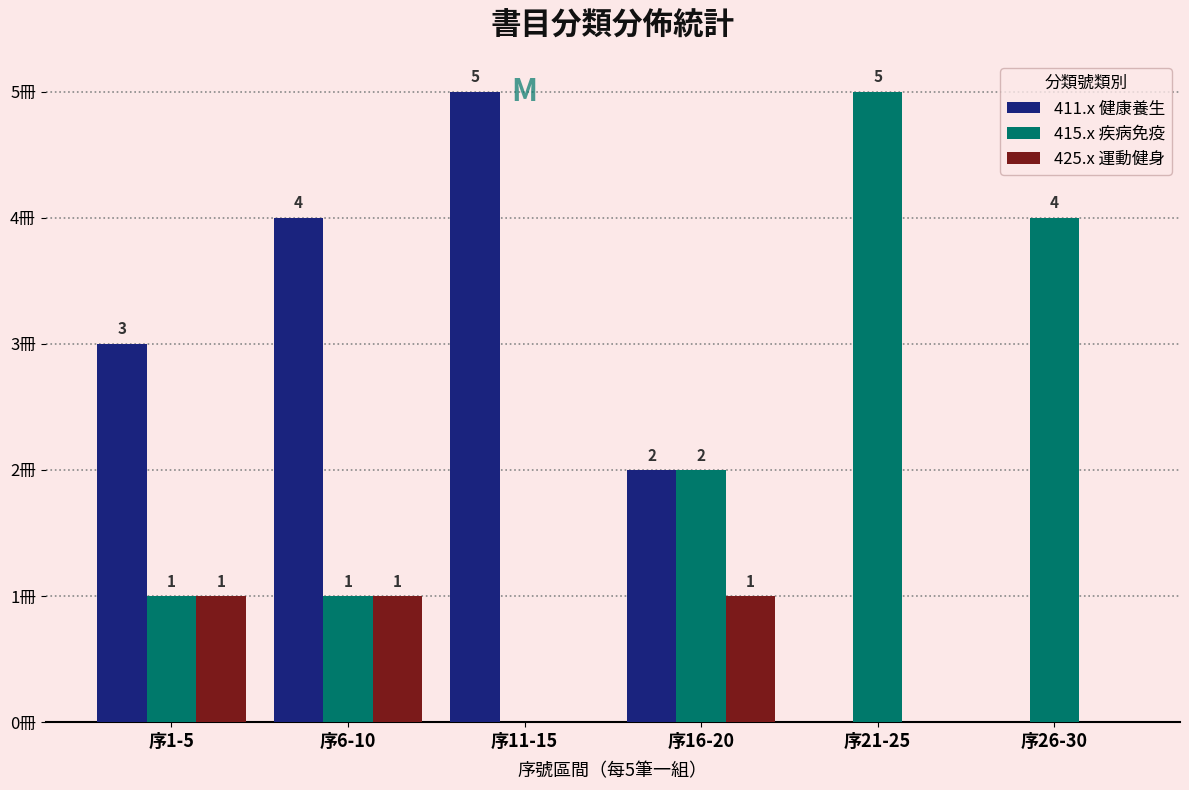

At which label does 415.x 疾病免疫 reach its peak?

序21-25